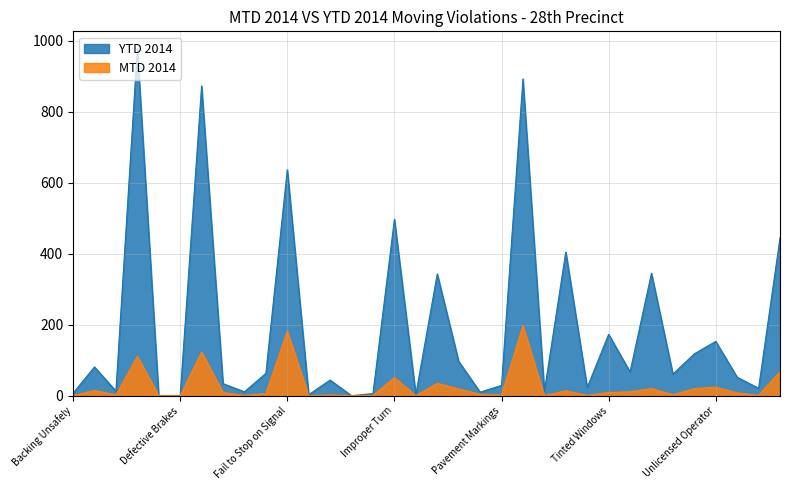

List the series in order of their peak value, lowest first.

MTD 2014, YTD 2014